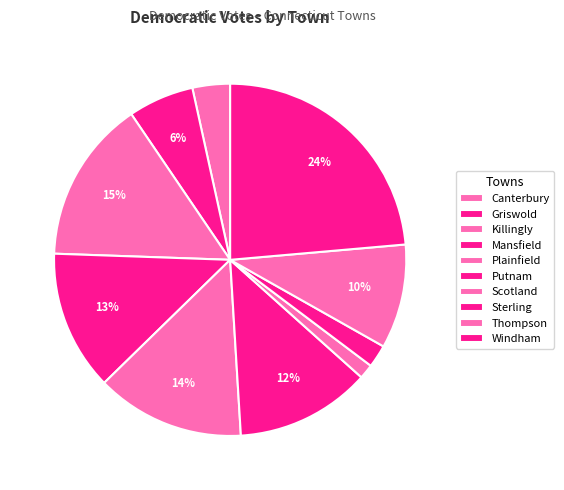

The Mansfield slice represents 13% of the pie. True or false?

True